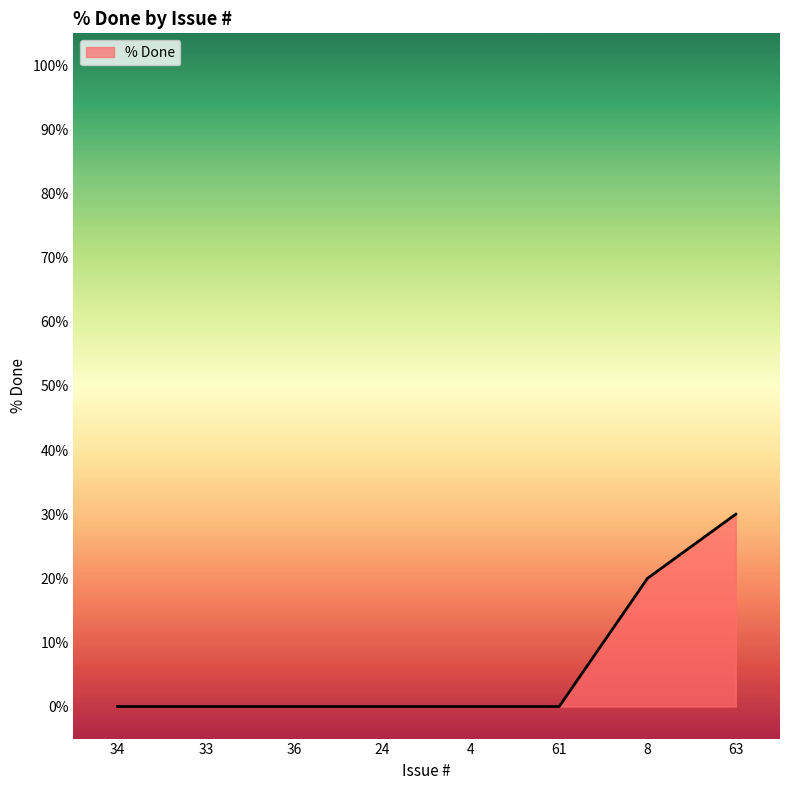

How many series are shown in this chart?

1